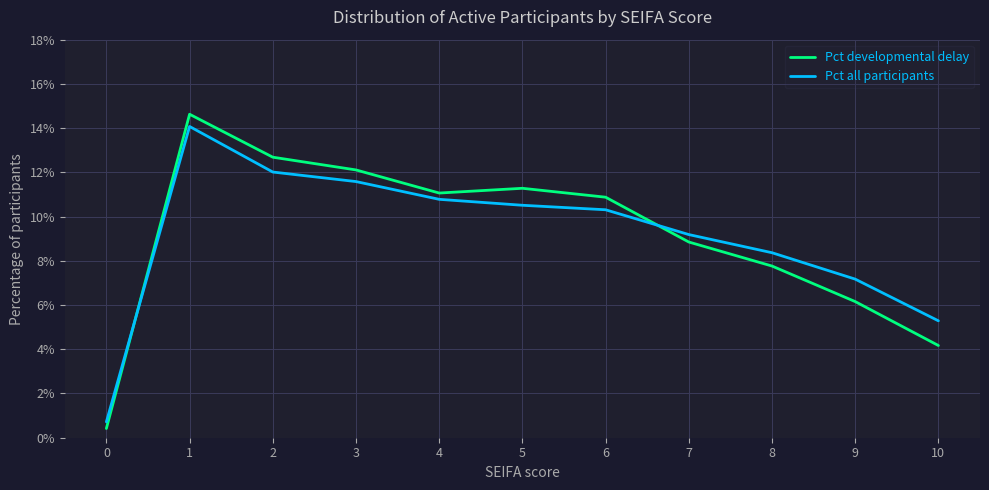

Does the chart display data point markers on the line(s)?

No